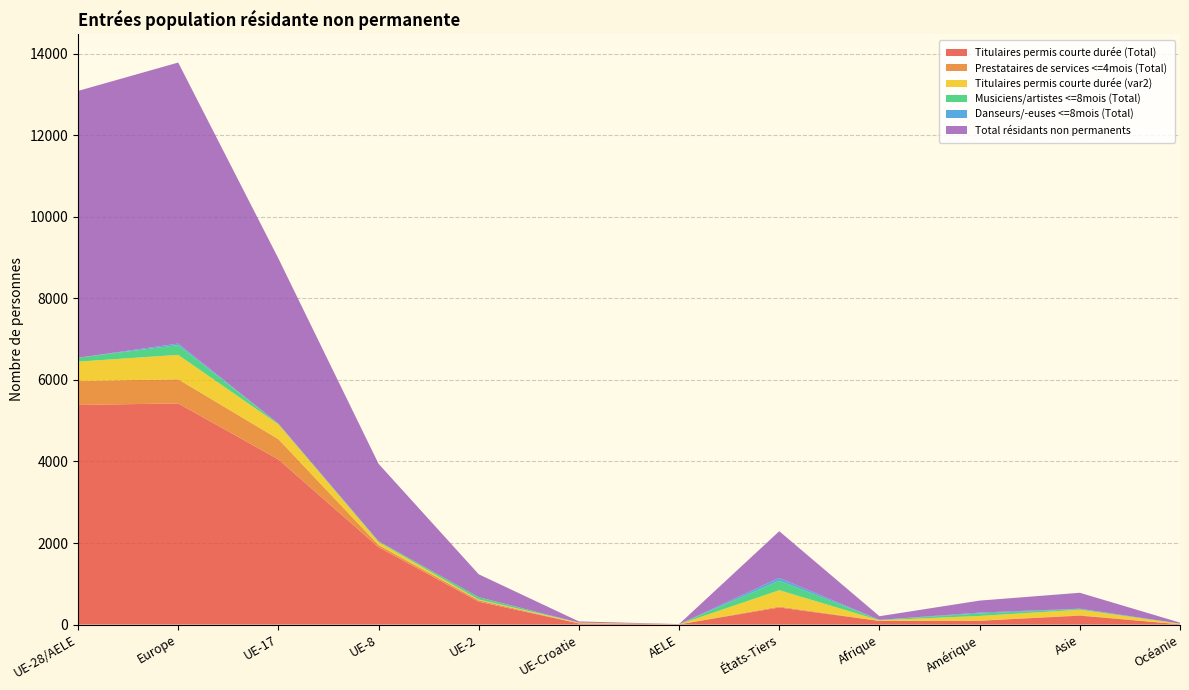

Reading left to right, extract all data points from this chart.

Titulaires permis courte durée (Total): UE-28/AELE=5386	Europe=5423	UE-17=4050	UE-8=1898	UE-2=561	UE-Croatie=29	AELE=5	États-Tiers=419	Afrique=89	Amérique=94	Asie=219	Océanie=7
Prestataires de services <=4mois (Total): UE-28/AELE=588	Europe=592	UE-17=498	UE-8=52	UE-2=36	UE-Croatie=0	AELE=2	États-Tiers=23	Afrique=3	Amérique=3	Asie=11	Océanie=2
Titulaires permis courte durée (var2): UE-28/AELE=474	Europe=599	UE-17=363	UE-8=76	UE-2=16	UE-Croatie=19	AELE=0	États-Tiers=401	Afrique=14	Amérique=115	Asie=134	Océanie=13
Musiciens/artistes <=8mois (Total): UE-28/AELE=95	Europe=239	UE-17=17	UE-8=19	UE-2=59	UE-Croatie=0	AELE=0	États-Tiers=234	Afrique=10	Amérique=61	Asie=17	Océanie=2
Danseurs/-euses <=8mois (Total): UE-28/AELE=0	Europe=38	UE-17=0	UE-8=0	UE-2=0	UE-Croatie=0	AELE=0	États-Tiers=68	Afrique=0	Amérique=21	Asie=9	Océanie=0
Total résidants non permanents: UE-28/AELE=6543	Europe=6891	UE-17=4050	UE-8=1898	UE-2=561	UE-Croatie=29	AELE=5	États-Tiers=1145	Afrique=89	Amérique=294	Asie=390	Océanie=24